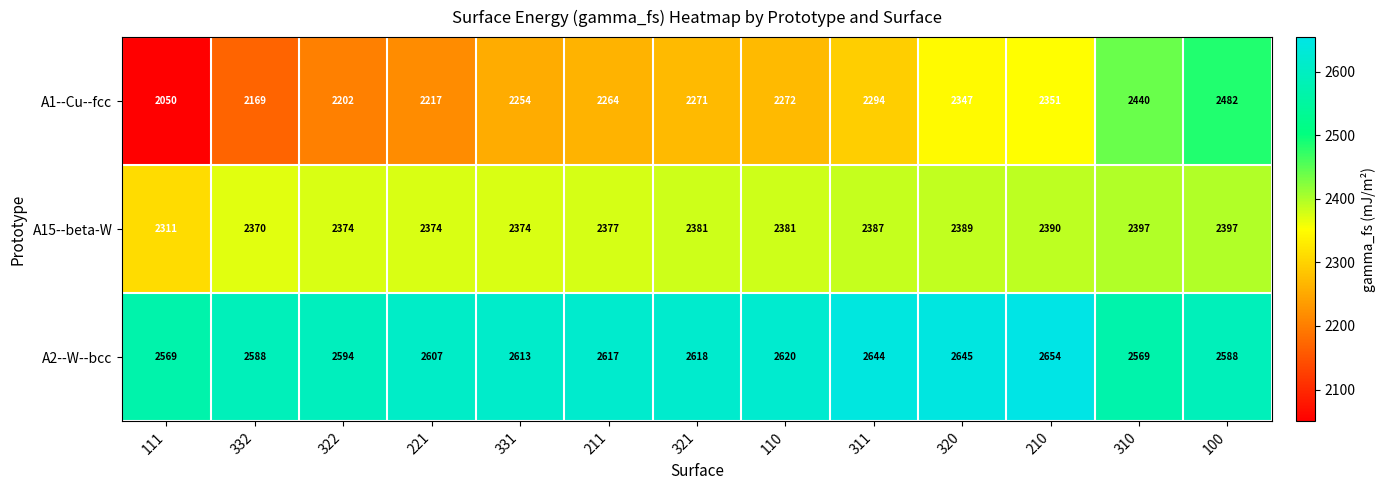

At 311, list the series in order from smallest to largest.

A1--Cu--fcc, A15--beta-W, A2--W--bcc